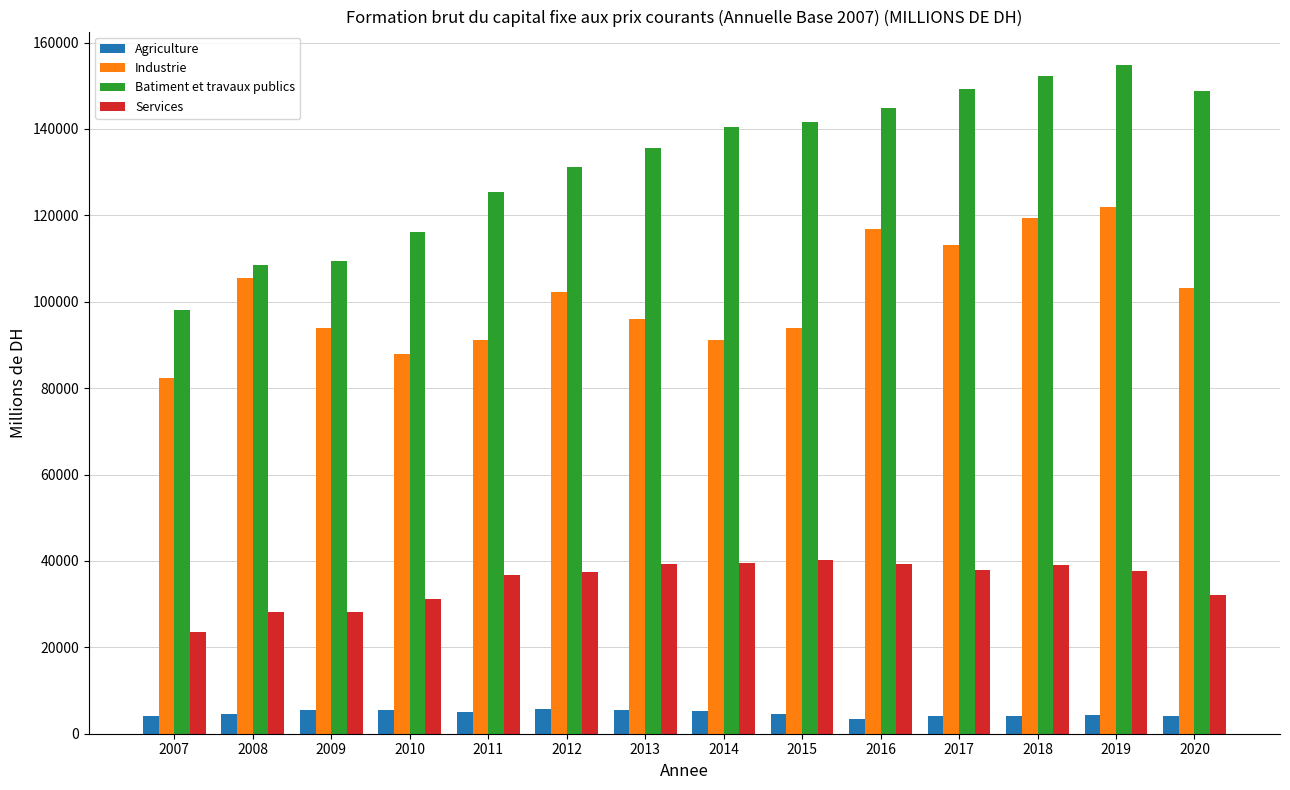

What is the average value of the Services series?

34975